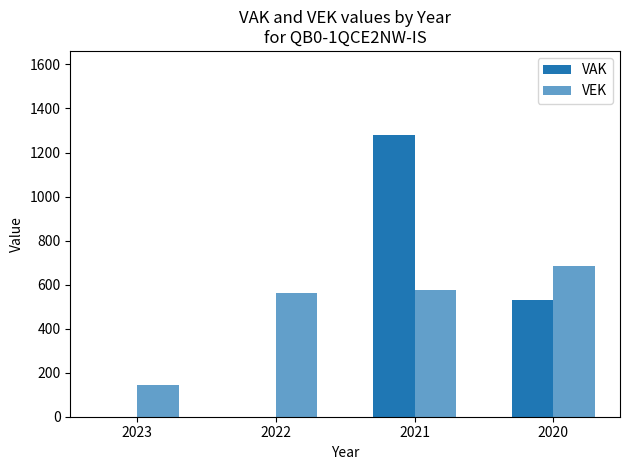

Between 2021 and 2020, which series saw the biggest shift?

VAK